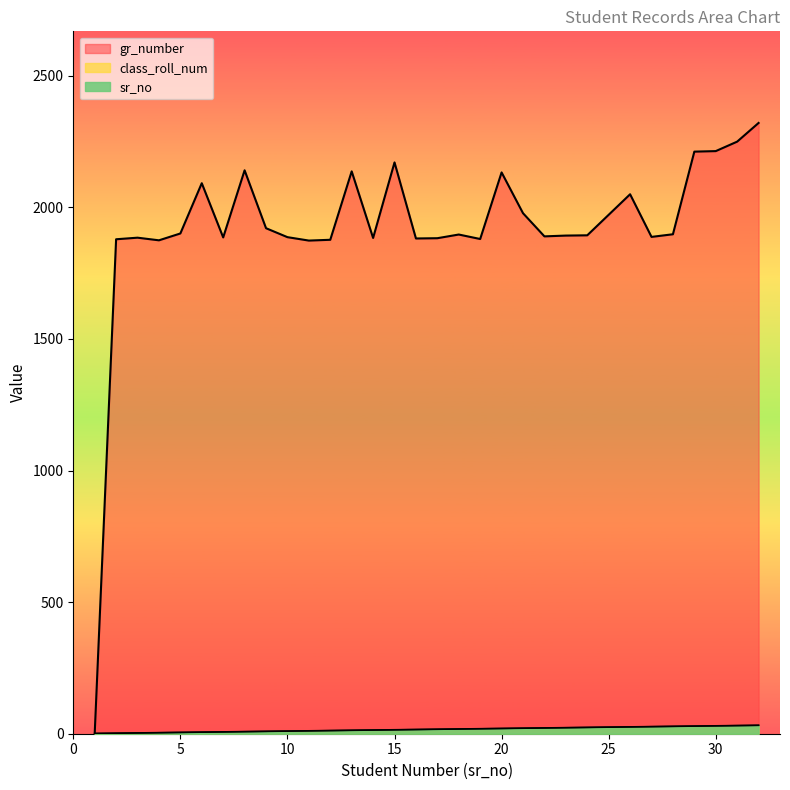

The value of gr_number at 22 is 3102. True or false?

False